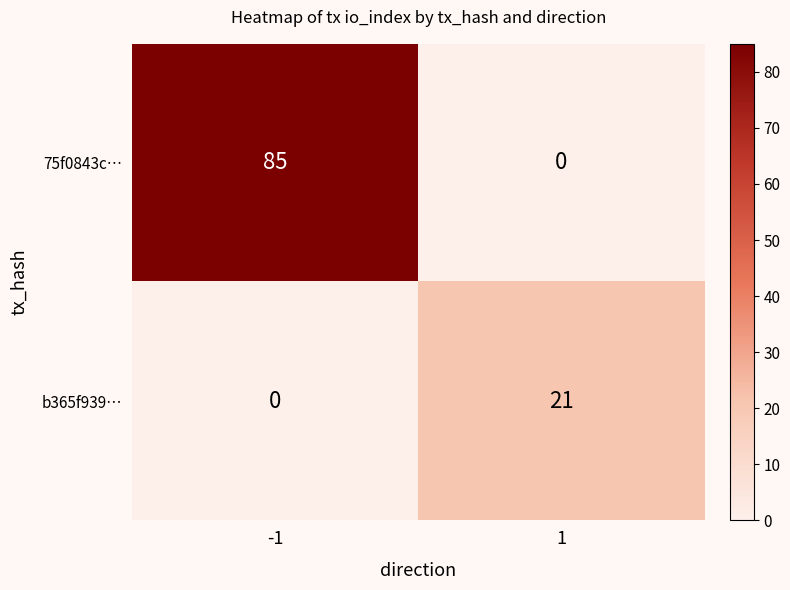

Is it true that b365f939… equals 14 at 1?

False